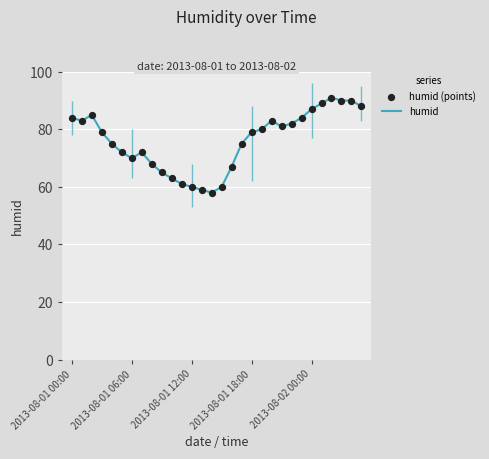

What is the total value across all series at 13?

118